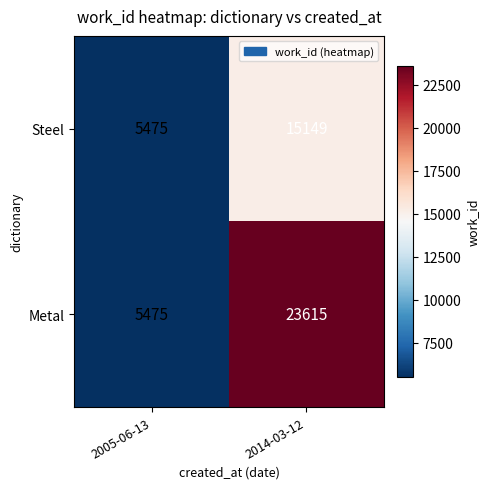

What is the sum of the Metal values at 2014-03-12 and 2005-06-13?

29090